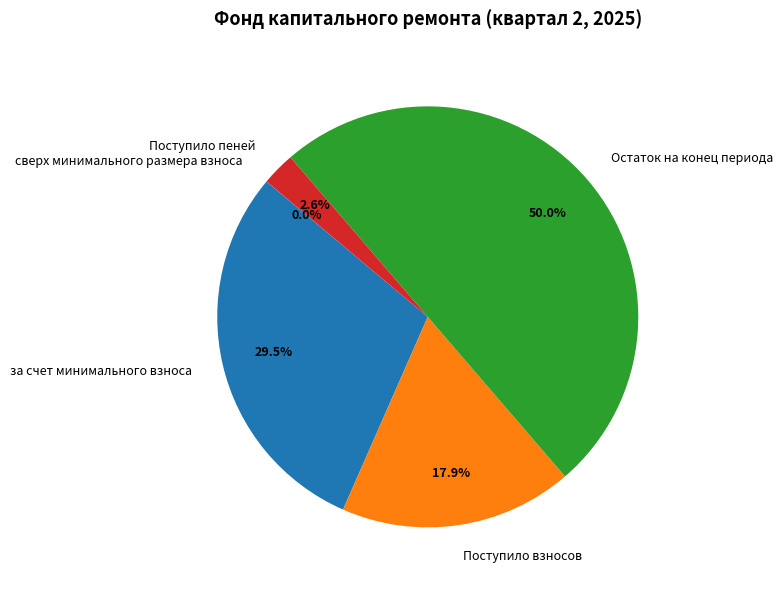

Is it true that Поступило взносов is 18% of the pie?

True